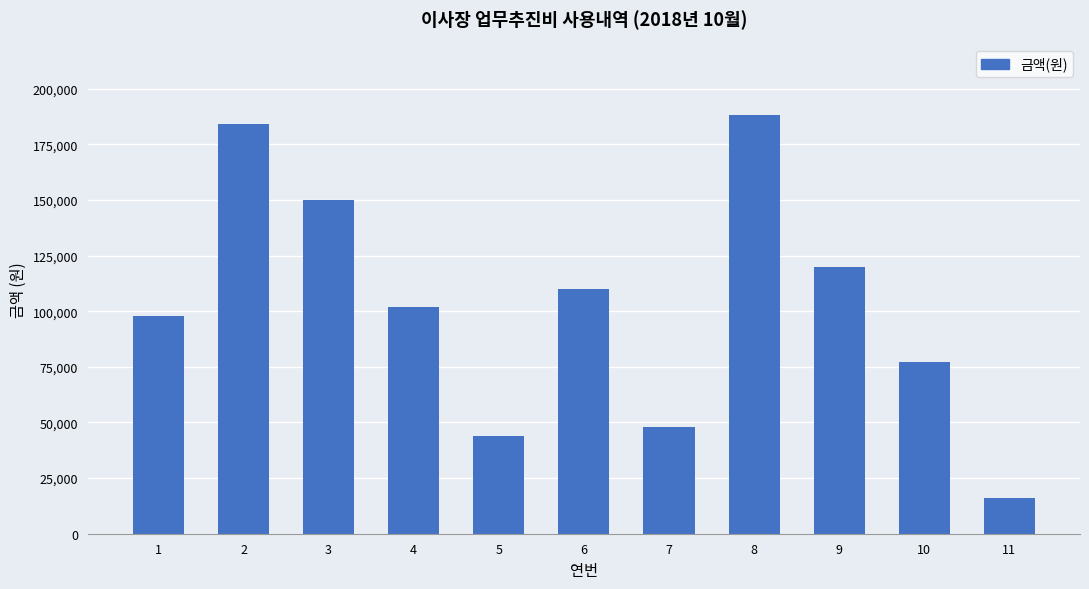

The value at 10 is 48030. True or false?

False